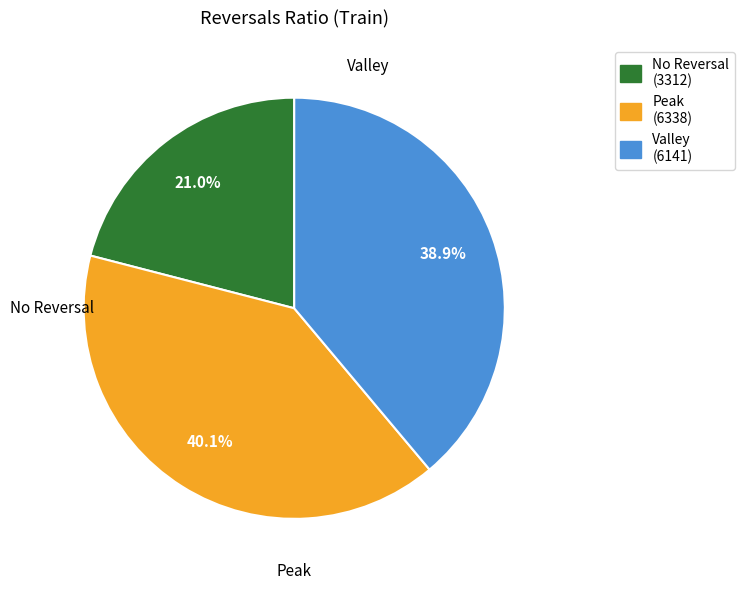

To the nearest percent, what is the difference between the largest and smallest slice percentages?

19%